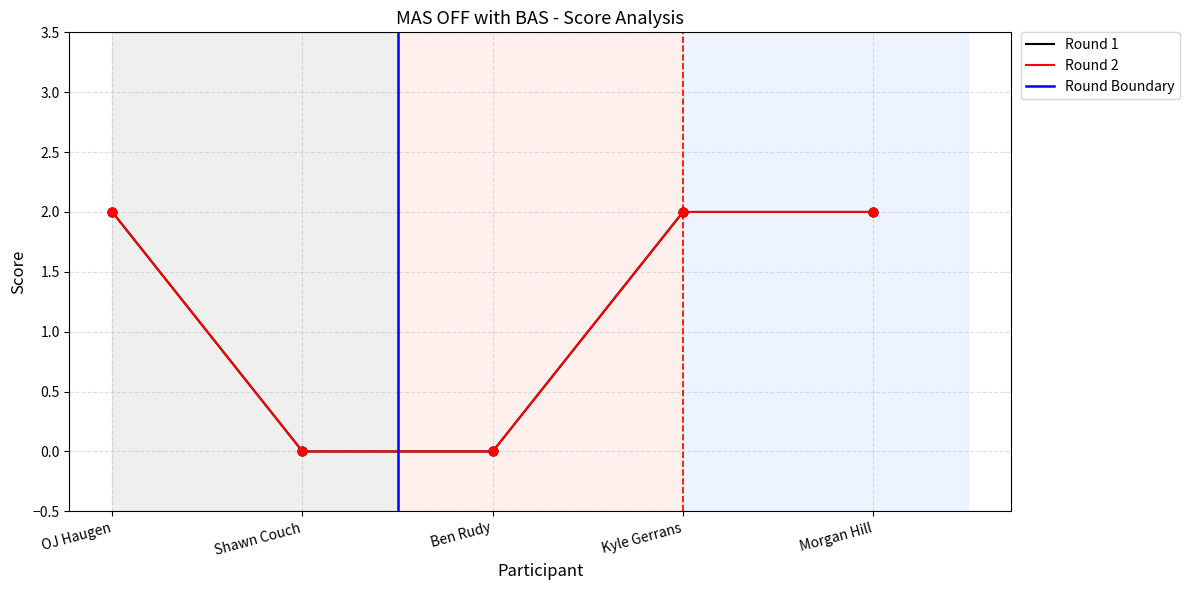

Which series contains the highest Y value?

Round 1